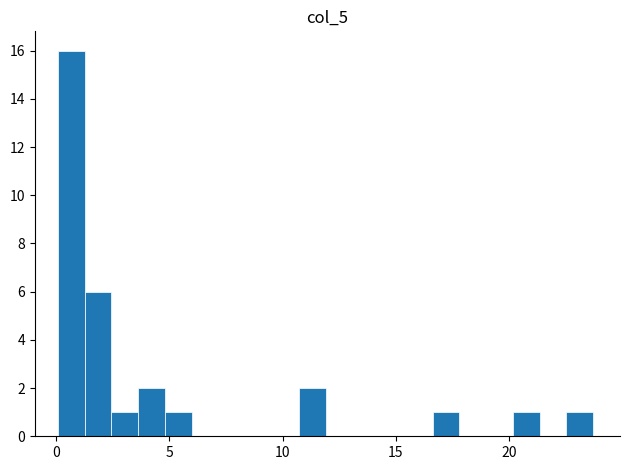

Read against the x-axis, roughly where is the centre of the tallest bar?

0.5